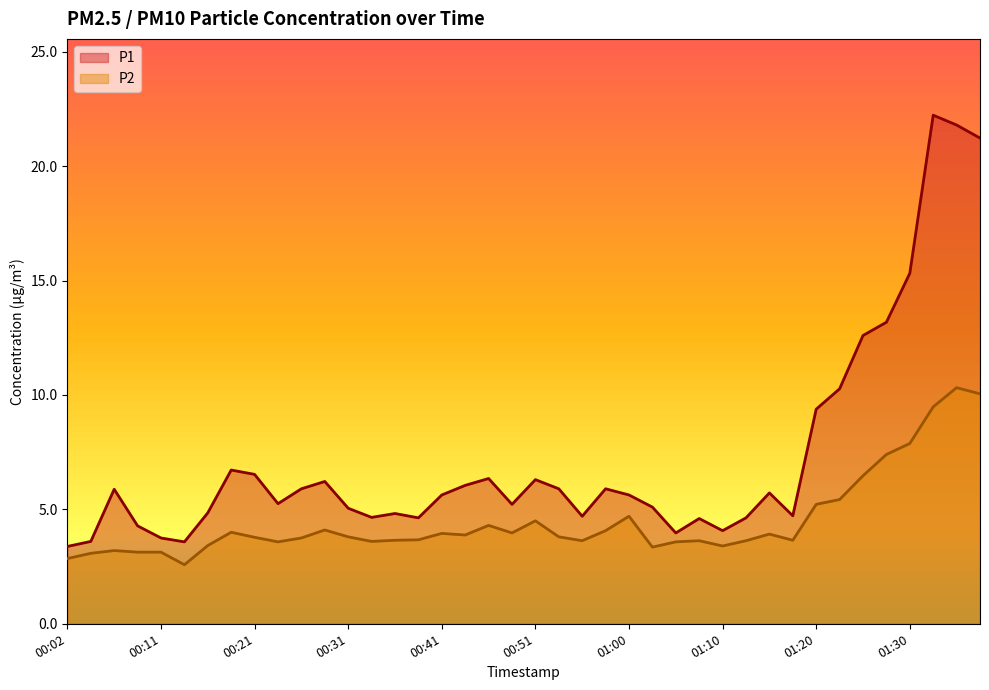

In P1, how many points are higher than both neighbors (excluding endpoints)?

10